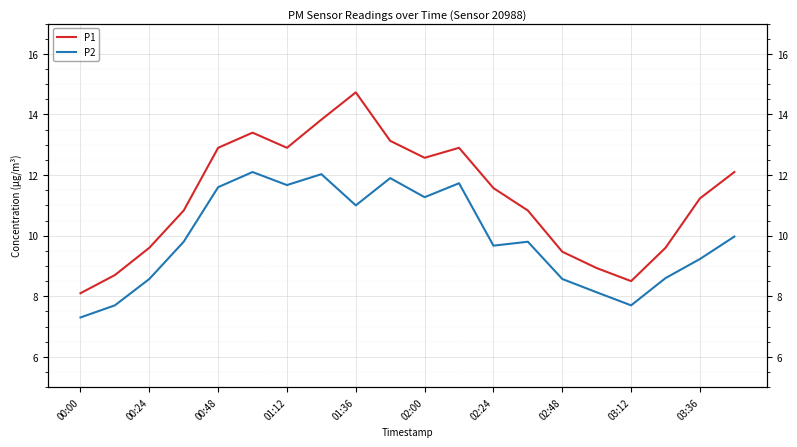

How many lines are shown in the chart?

2